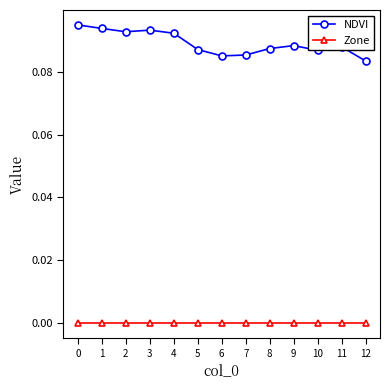

Rank the series by their average value, from lowest to highest.

Zone, NDVI